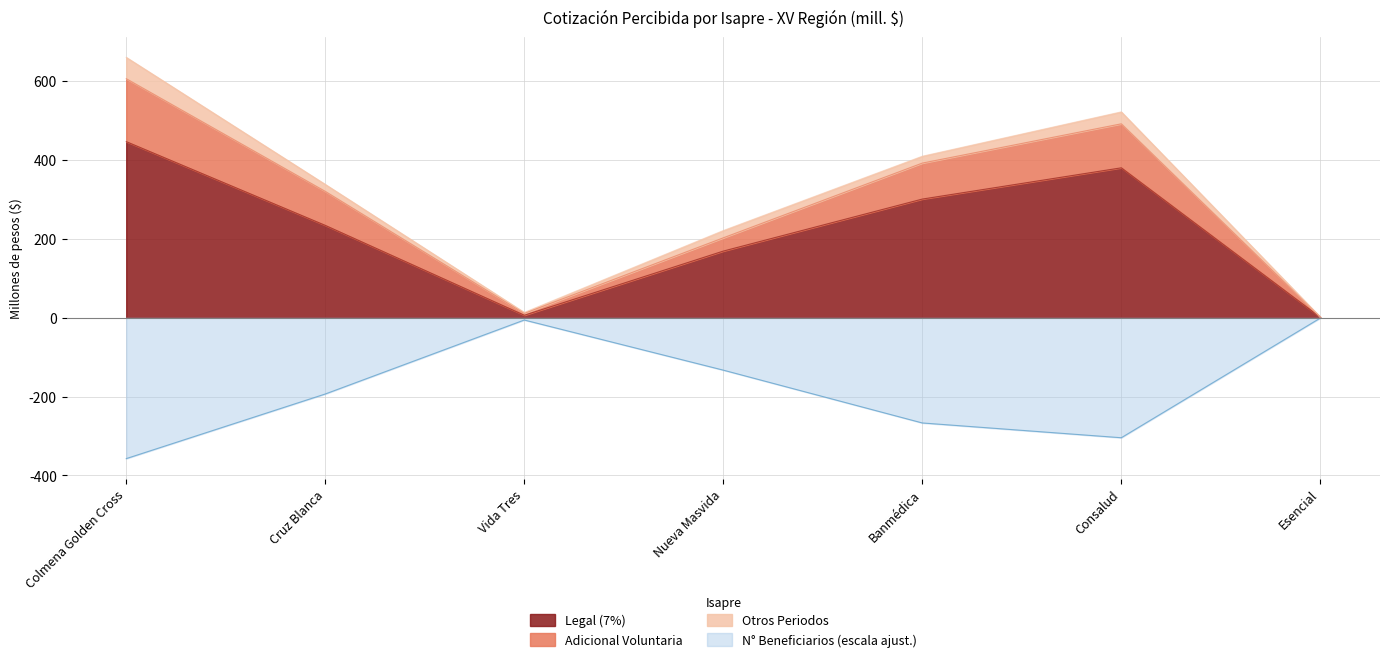

The N° Beneficiarios (escala ajust.) series shows -304.3 at Consalud. True or false?

True